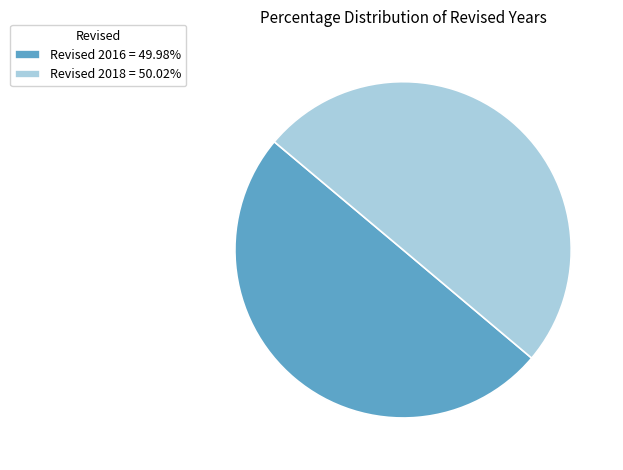

Do Revised 2016 = 49.98% and Revised 2018 = 50.02% together represent more than half of the pie?

Yes